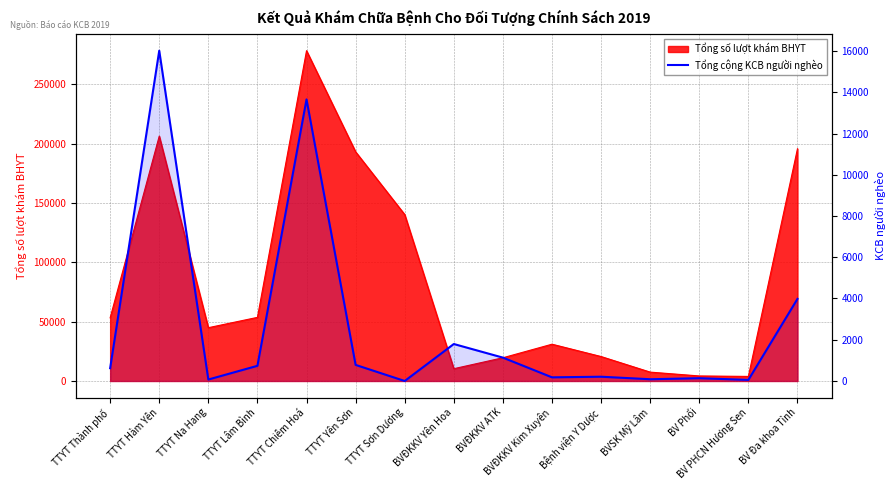

Reading left to right, extract all data points from this chart.

TTYT Thành phố=620	TTYT Hàm Yên=16016	TTYT Na Hang=71	TTYT Lâm Bình=736	TTYT Chiêm Hoá=13655	TTYT Yên Sơn=780	TTYT Sơn Dương=0	BVĐKKV Yên Hoa=1793	BVĐKKV ATK=1133	BVĐKKV Kim Xuyên=177	Bệnh viện Y Dược=207	BVSK Mỹ Lâm=85	BV Phổi=135	BV PHCN Hương Sen=53	BV Đa khoa Tỉnh=3981